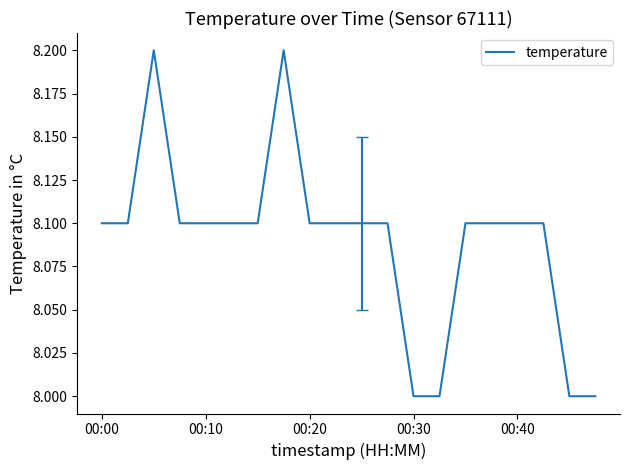

How many distinct data groups are displayed?

1